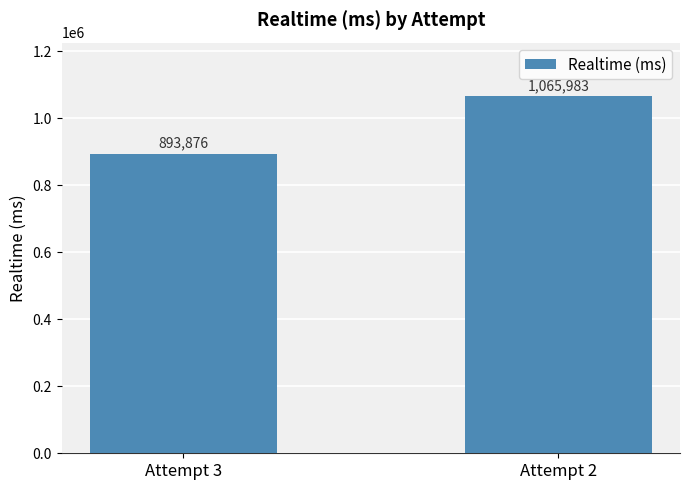

What value does the data have at Attempt 3, to the nearest 50?

893900